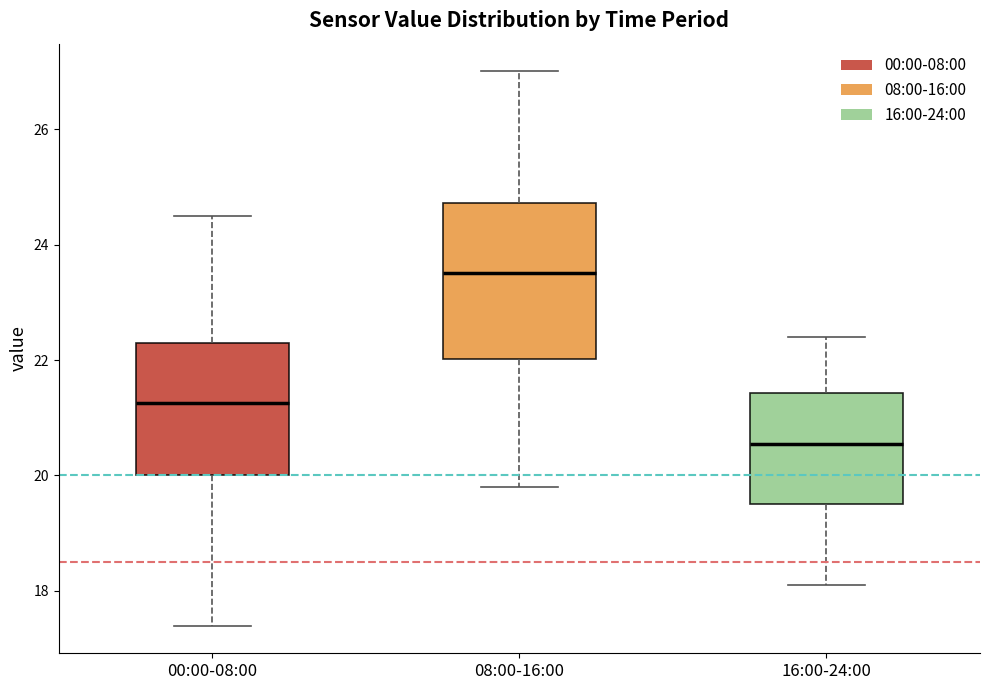

Which box has the highest median line?

08:00-16:00